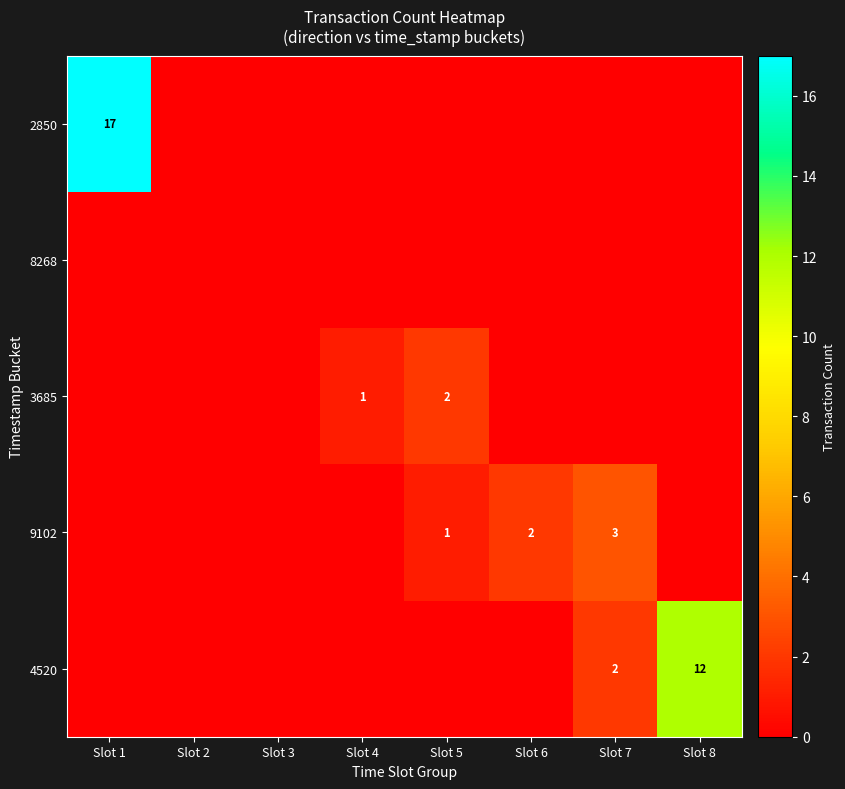

What is the total value across all series at Slot 4?

1